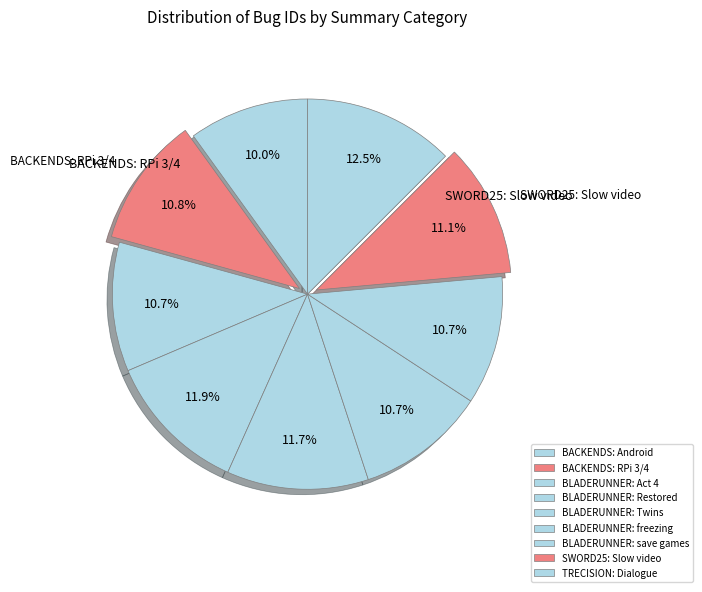

What portion of the pie excludes BACKENDS: RPi 3/4?

89.2%